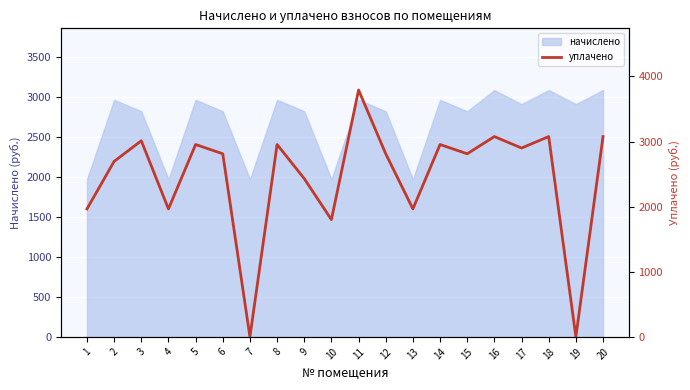

The value of начислено at 18 is 1779.8. True or false?

False